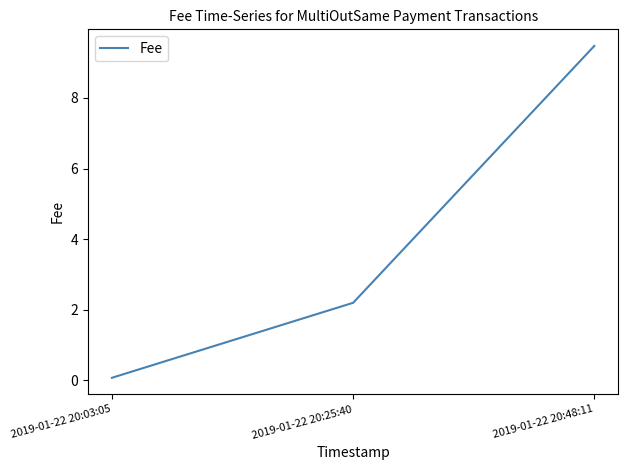

What is the difference between the maximum and second lowest values?

7.3